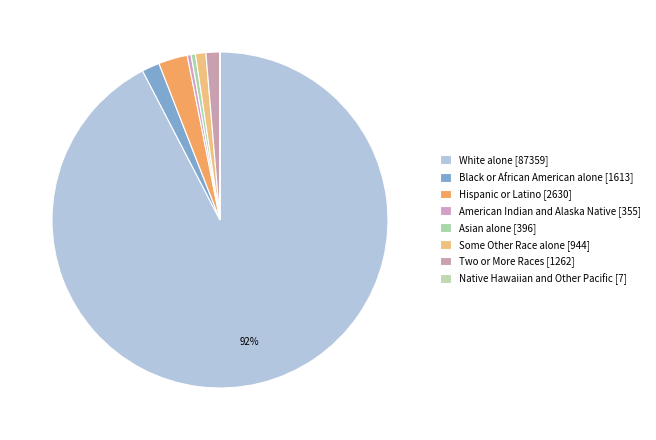

To the nearest percent, what is the combined percentage of Native Hawaiian and Other Pacific and Some Other Race alone?

1%